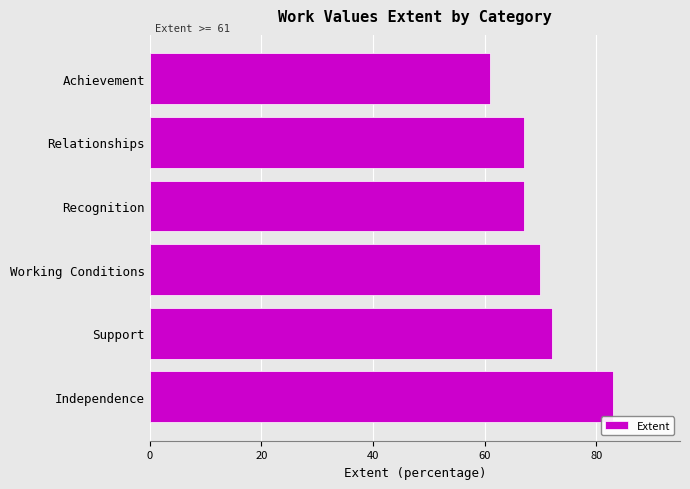

Are the bars horizontal?

Yes